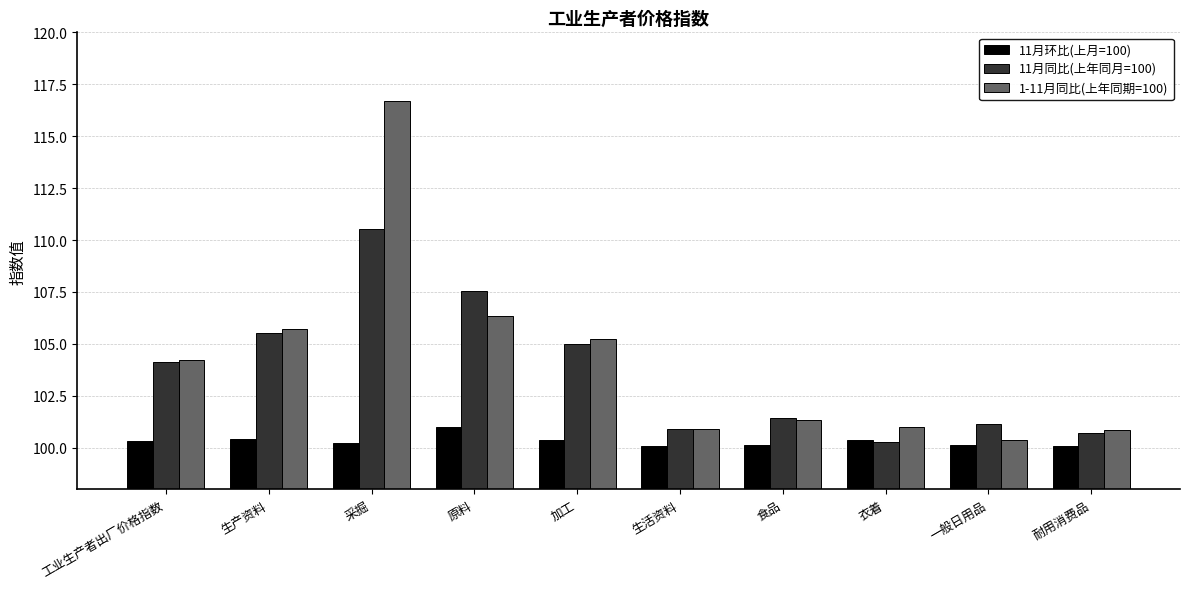

How many groups of bars are there?

10